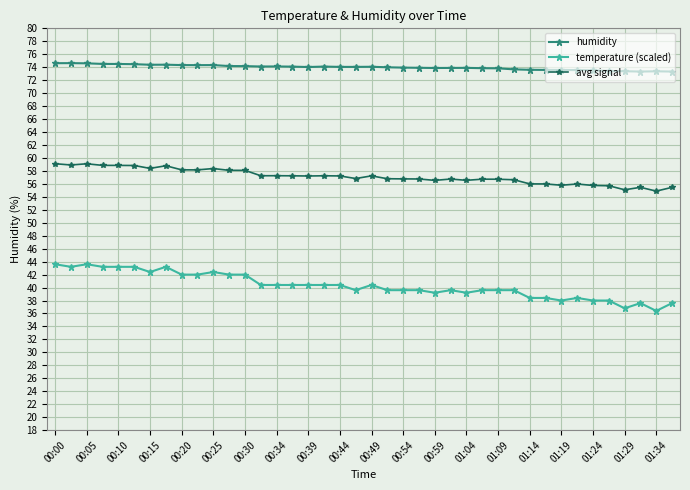

Which series has the widest spread of values?

temperature (scaled)